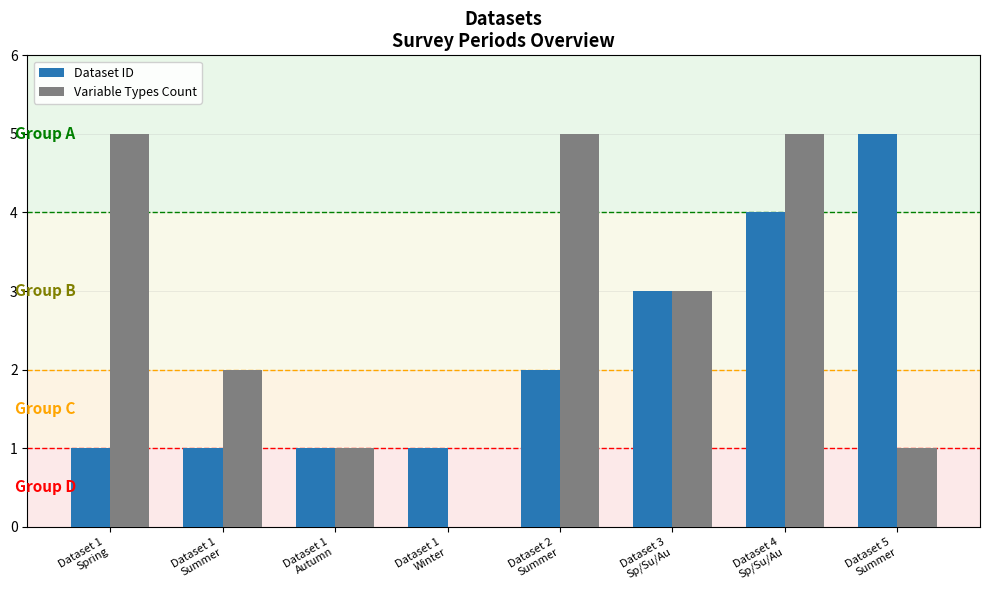

Which series has the largest total across all categories?

Variable Types Count